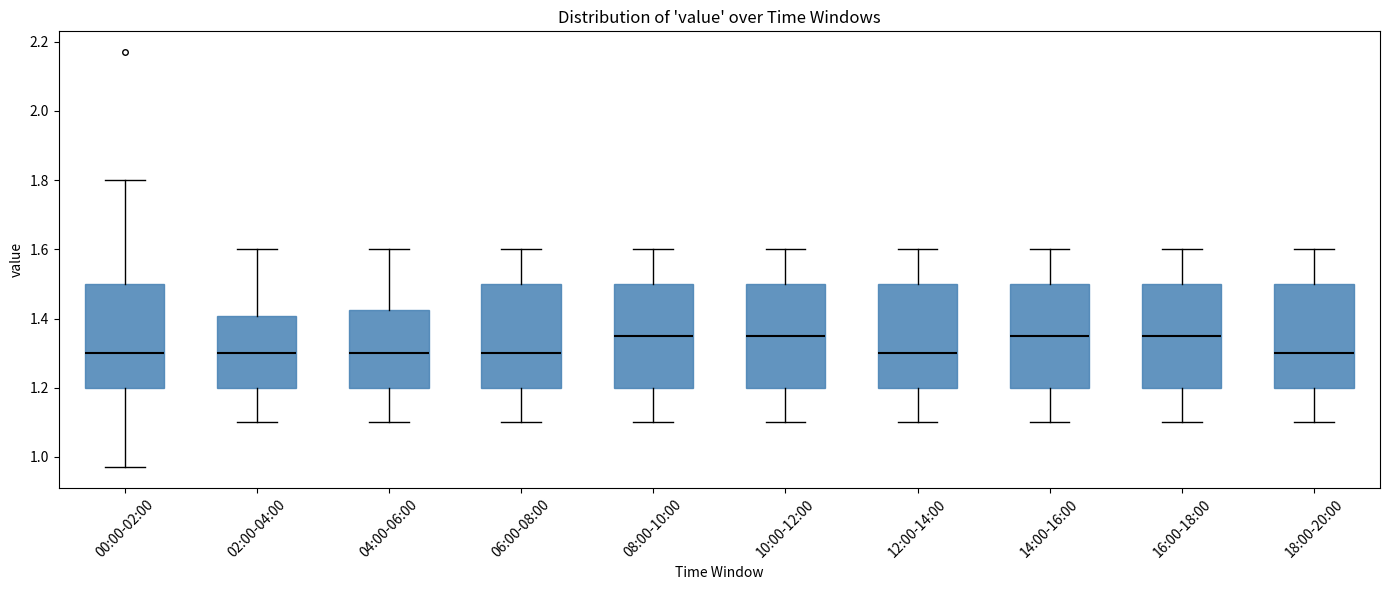

Where does the lower whisker of the box for 18:00-20:00 end on the y-axis? The values are not printed on the chart, so give them approximately, as read against the axis.

1.10